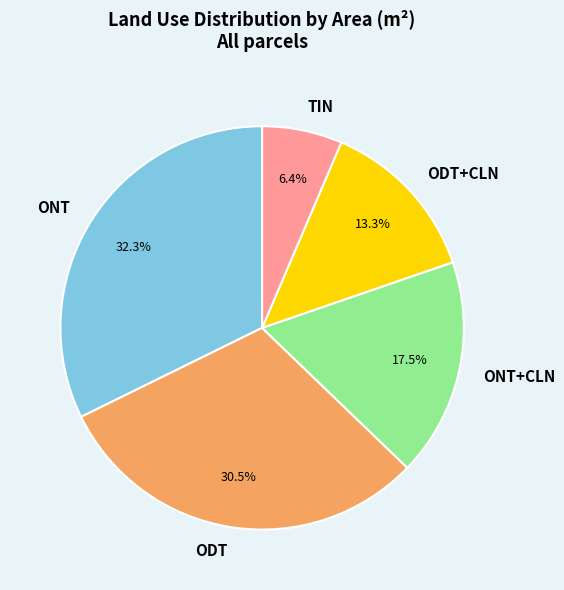

Do ODT+CLN and ONT together represent more than half of the pie?

No